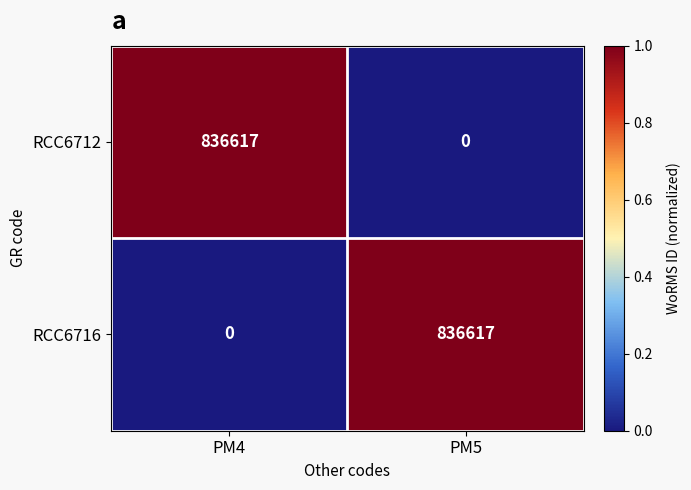

At PM4, list the series in order from largest to smallest.

RCC6712, RCC6716